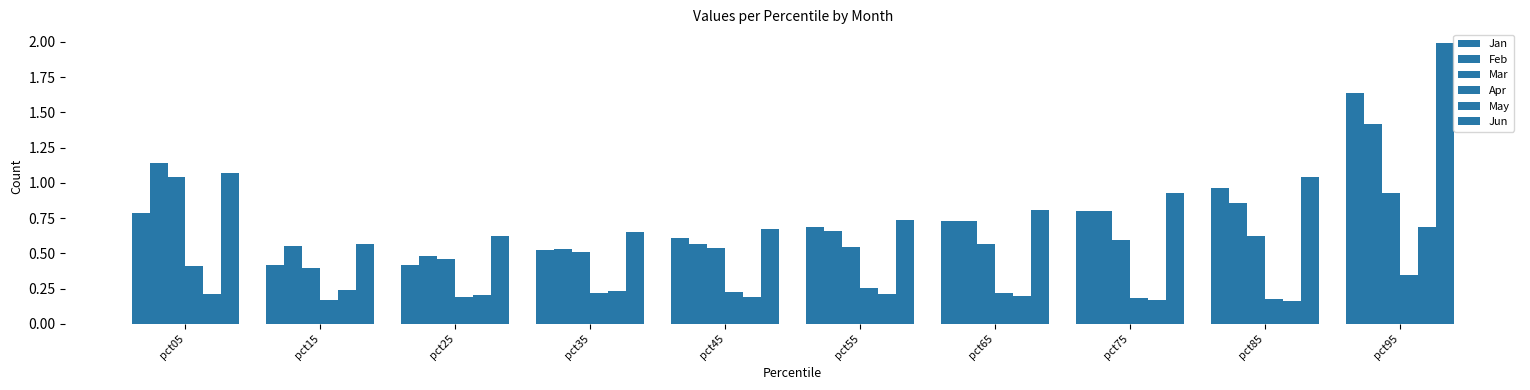

What is the difference between the Feb values at pct45 and pct55?

0.1